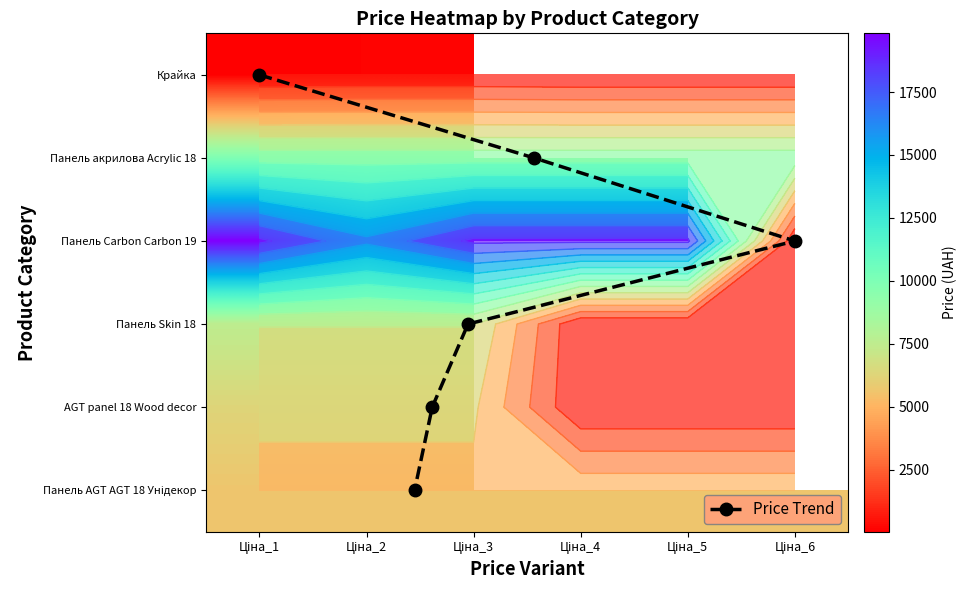

Is it true that Крайка equals 32.0 at Ціна_1?

True